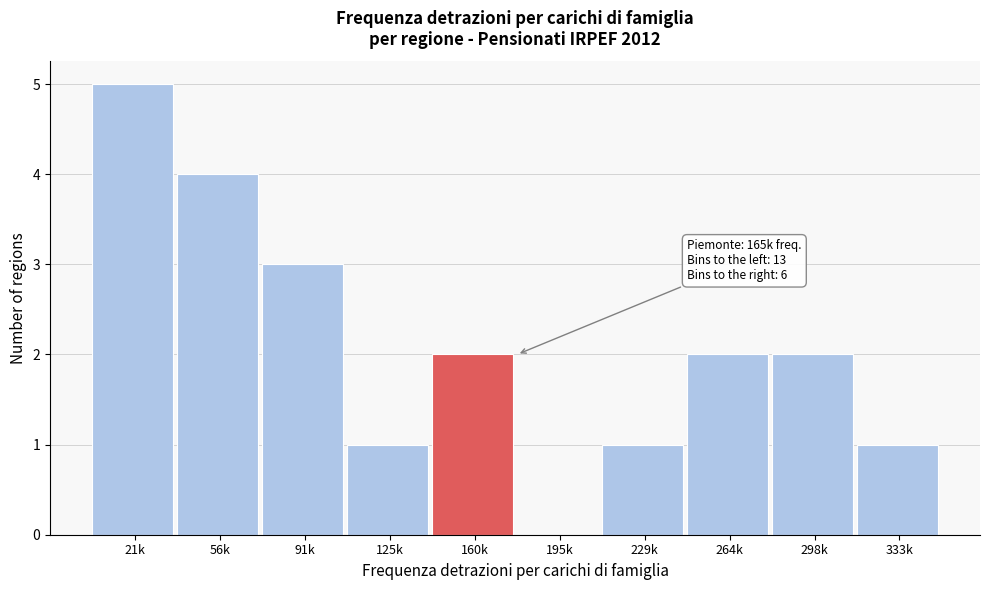

Reading right to left, list all the values displayed in this chart.

333k=1	298k=2	264k=2	229k=1	195k=0	160k=2	125k=1	91k=3	56k=4	21k=5